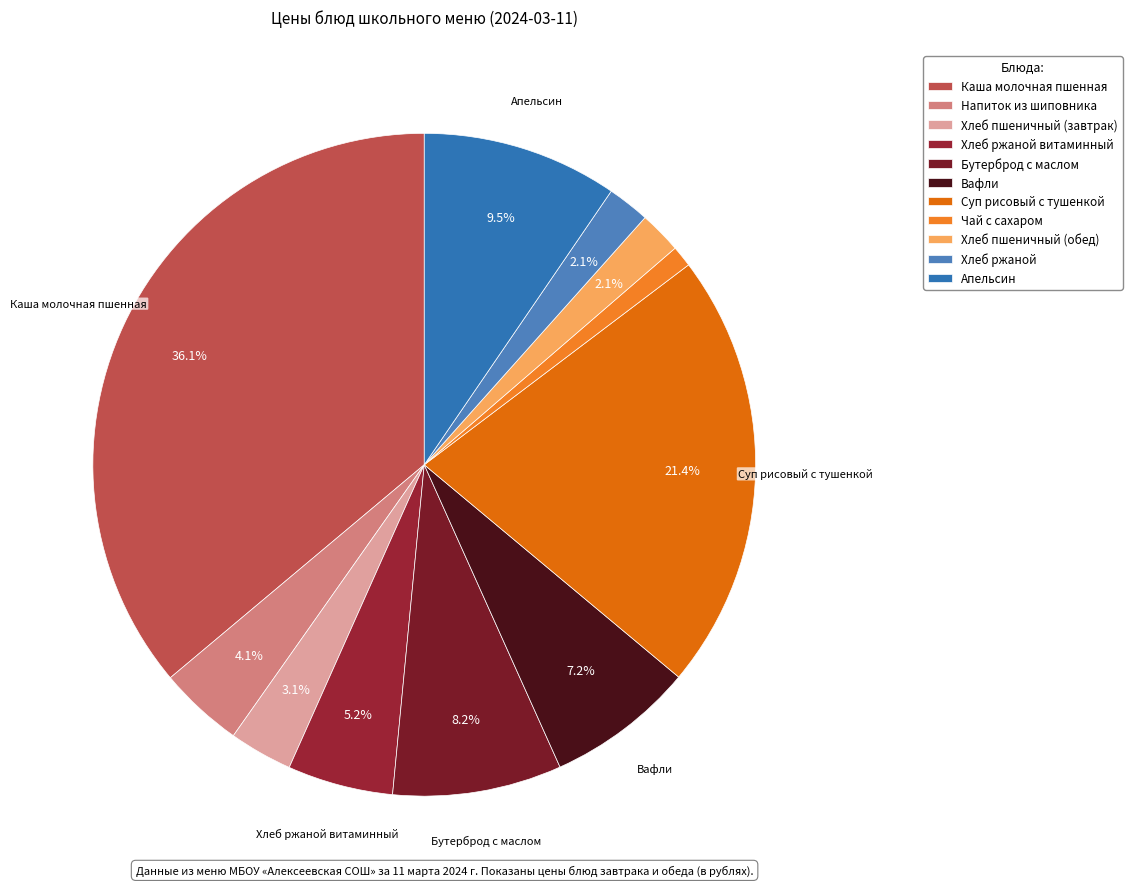

Which category has the biggest portion of the pie?

Каша молочная пшенная